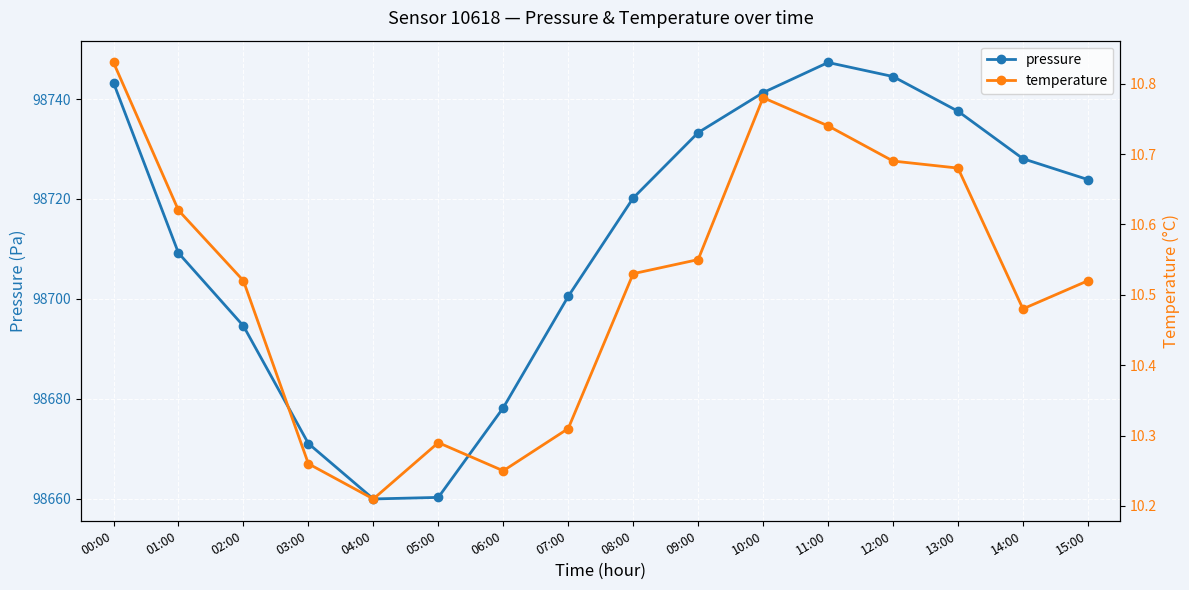

Reading left to right, transcribe all the data shown in this chart.

pressure: 98743.2	98709.2	98694.6	98671.1	98660.0	98660.3	98678.2	98700.5	98720.2	98733.3	98741.3	98747.3	98744.5	98737.6	98728.1	98723.9
temperature: 10.8	10.6	10.5	10.3	10.2	10.3	10.2	10.3	10.5	10.6	10.8	10.7	10.7	10.7	10.5	10.5